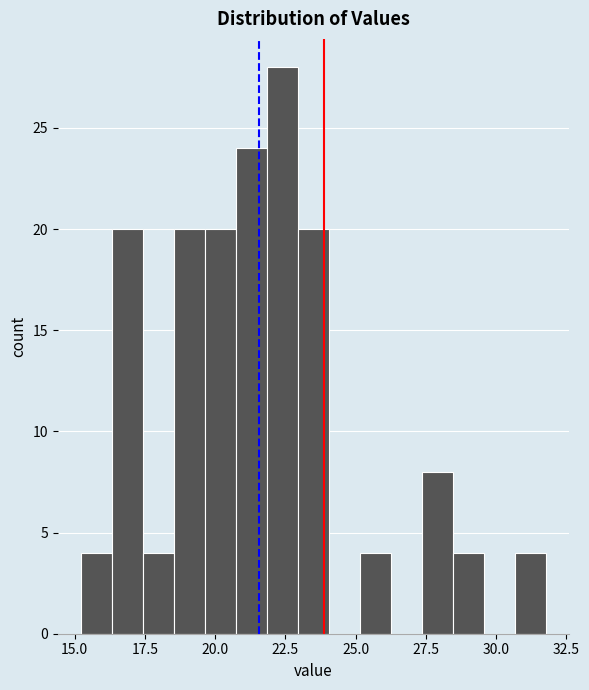

Around what value on the x-axis is the tallest bar? Give the approximate position of its centre, as read against the axis.

22.5